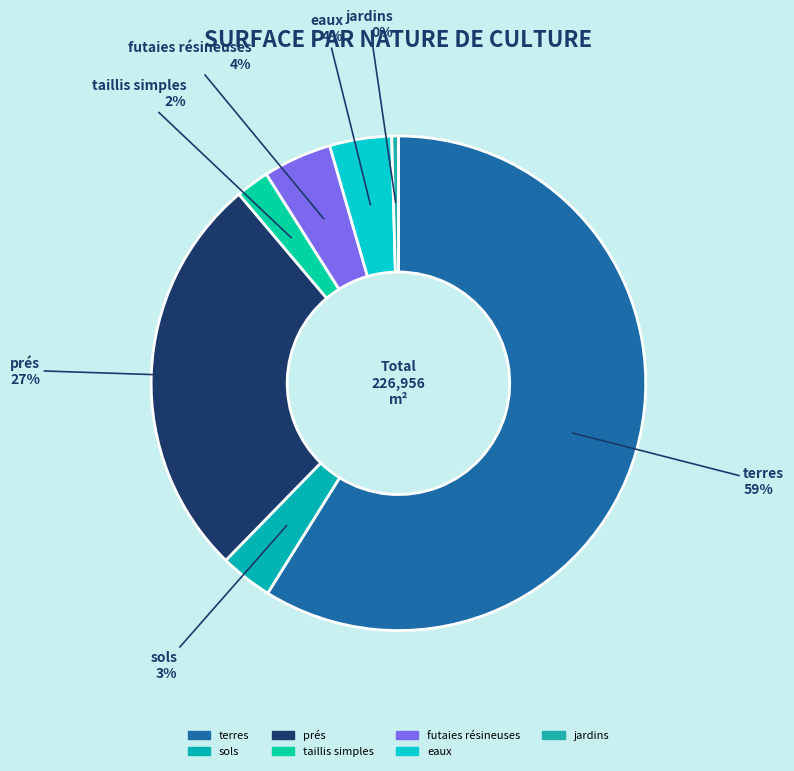

Which category accounts for the majority?

terres